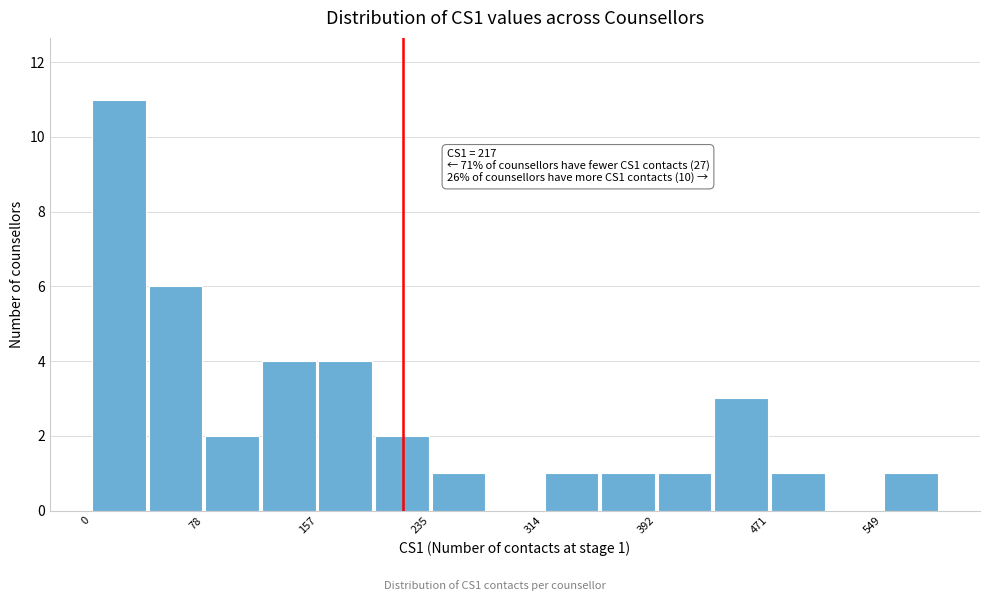

Around what value on the x-axis is the tallest bar? Give the approximate position of its centre, as read against the axis.

20